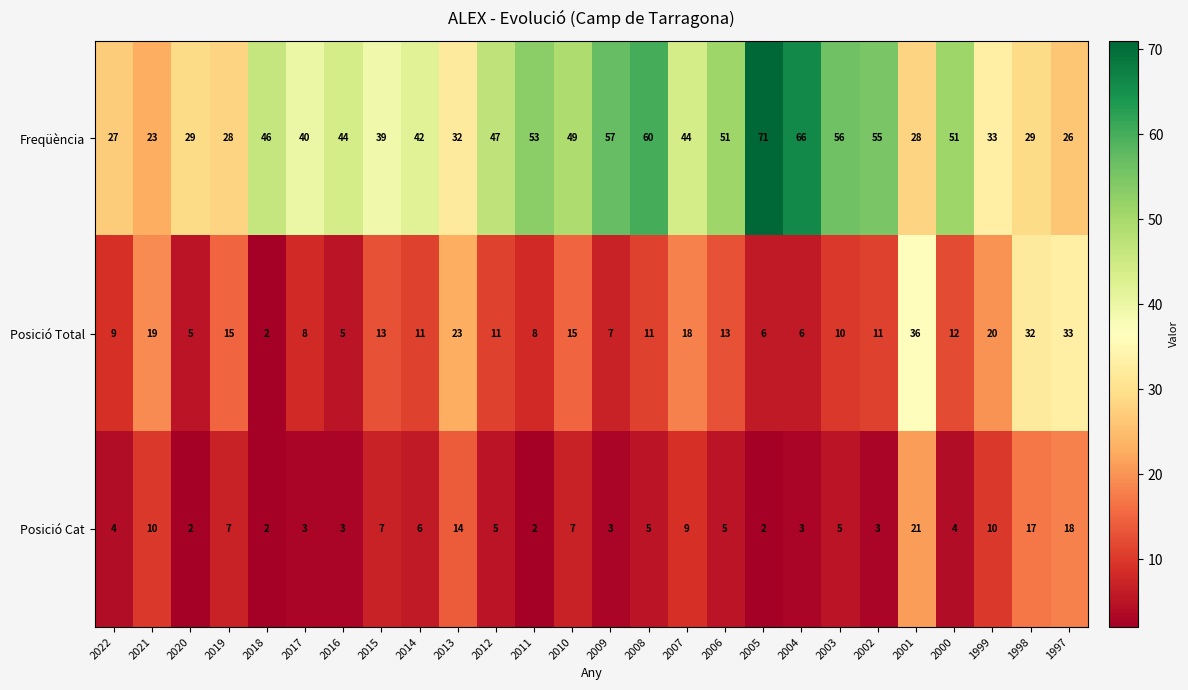

What is the difference between the highest and lowest values at 2021?

13